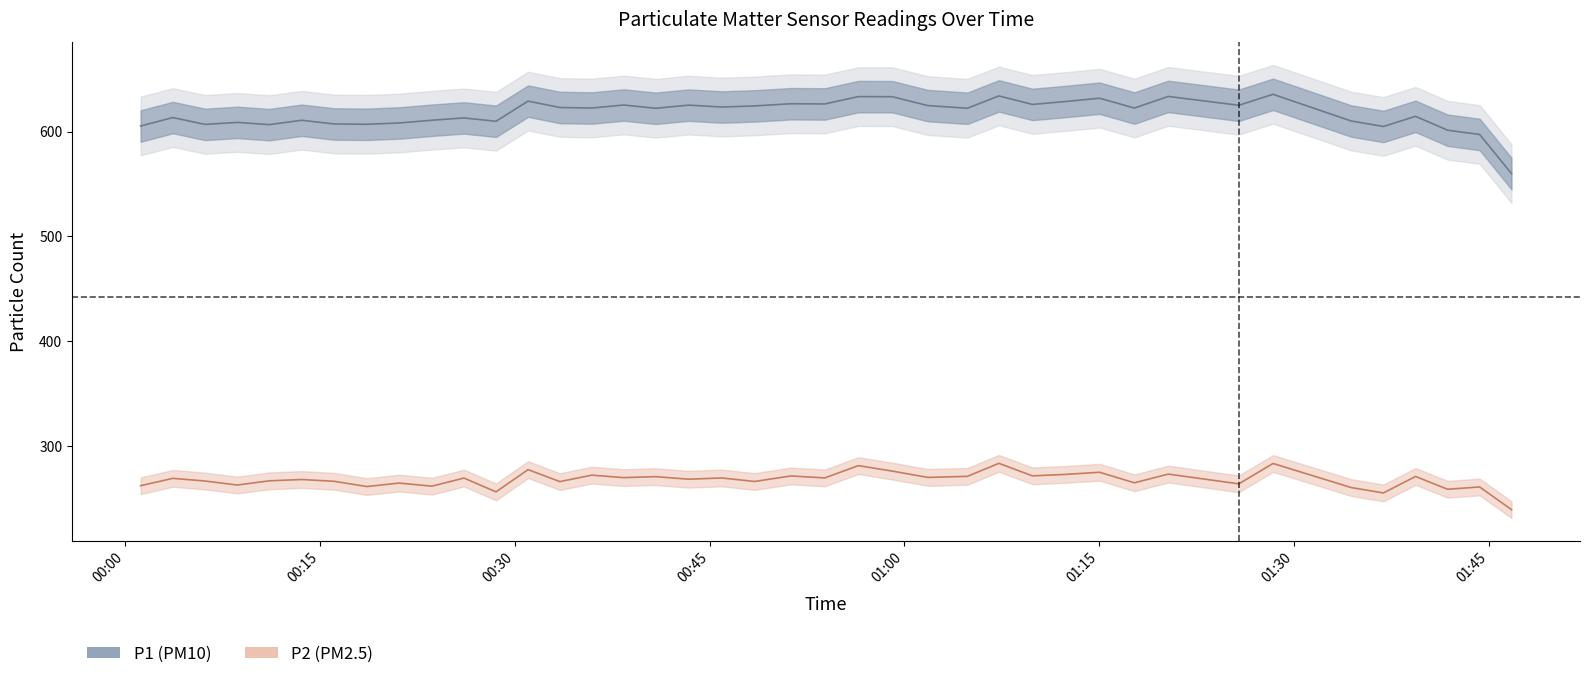

At 2023-04-03T00:45:56, list the series in order from largest to smallest.

P1, P2